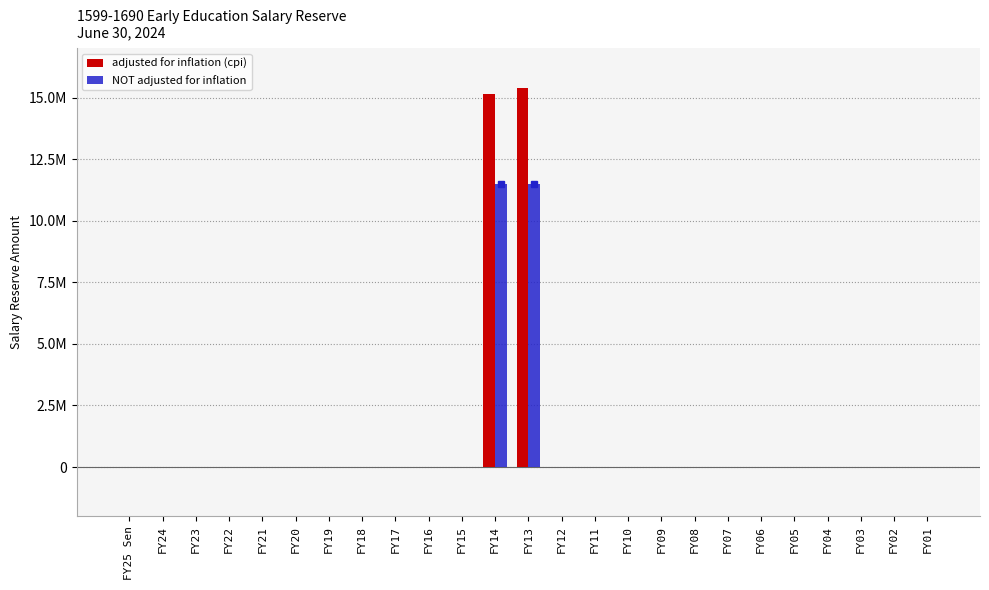

The NOT adjusted for inflation series shows 0 at FY07. True or false?

True